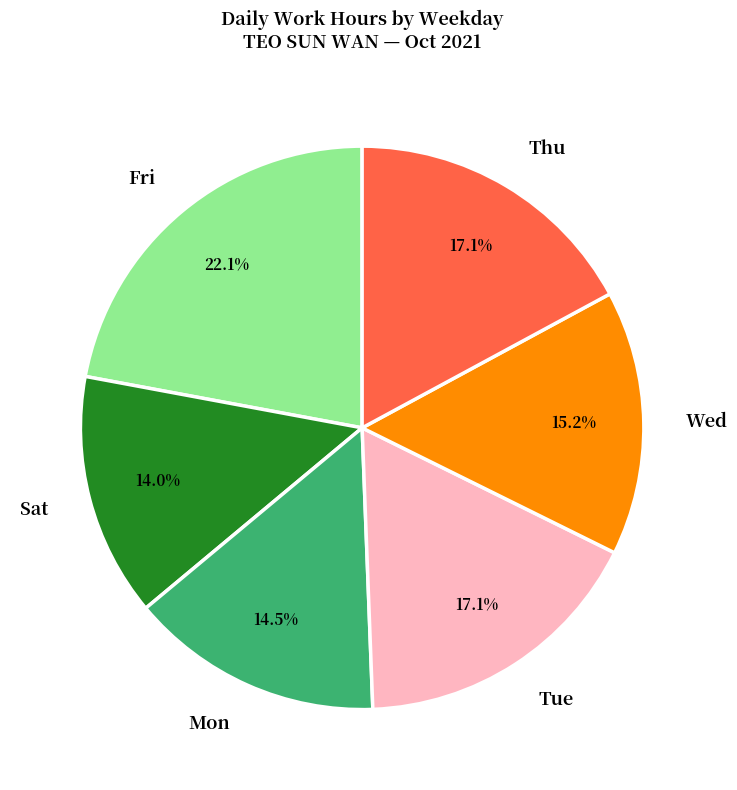

What percentage is the Wed slice, to the nearest percent?

15%